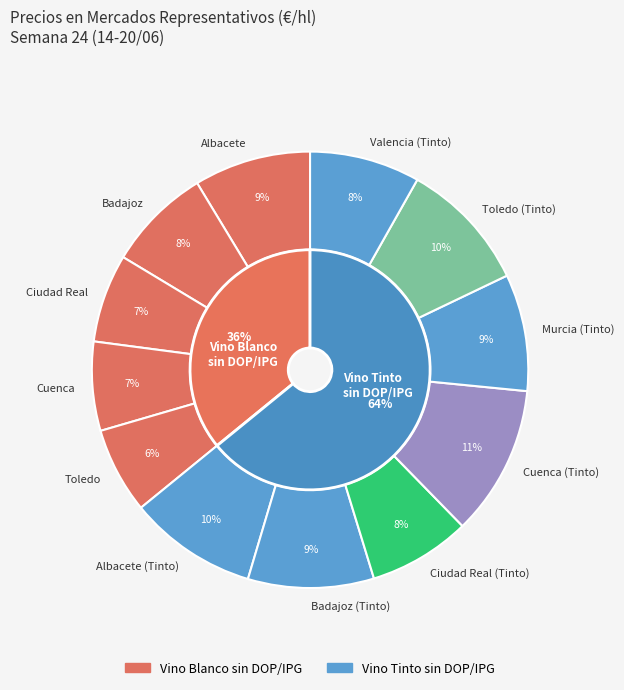

To the nearest percent, what percentage of the pie is Albacete (Tinto)?

10%